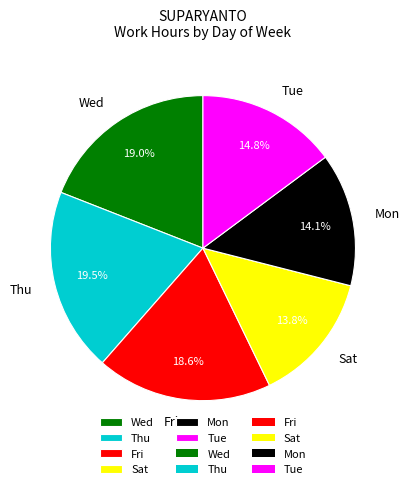

Does Tue represent more than half of the total?

No